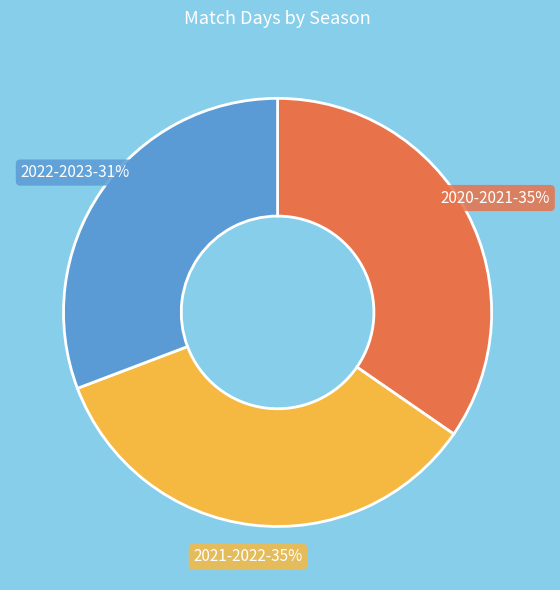

Is 2022-2023 the majority of the pie?

No